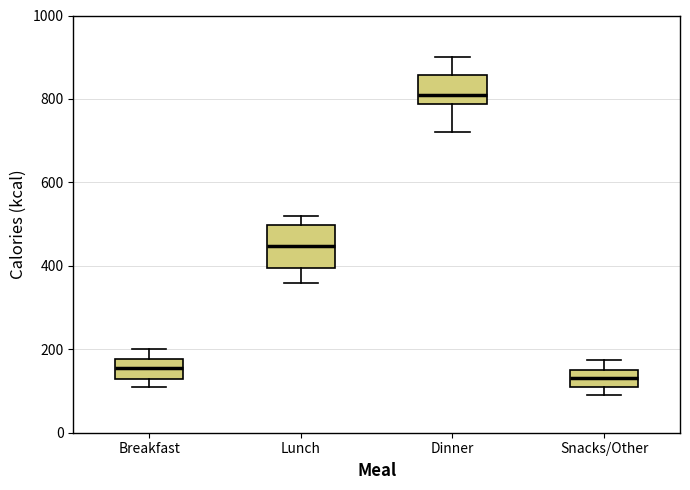

Which box's median line is the highest?

Dinner